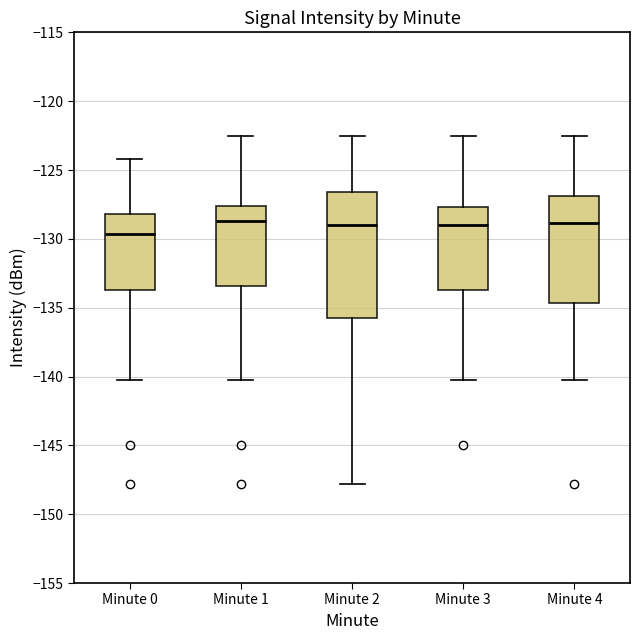

Where does the upper whisker of the box for Minute 4 end on the y-axis? The values are not printed on the chart, so give them approximately, as read against the axis.

-122.5